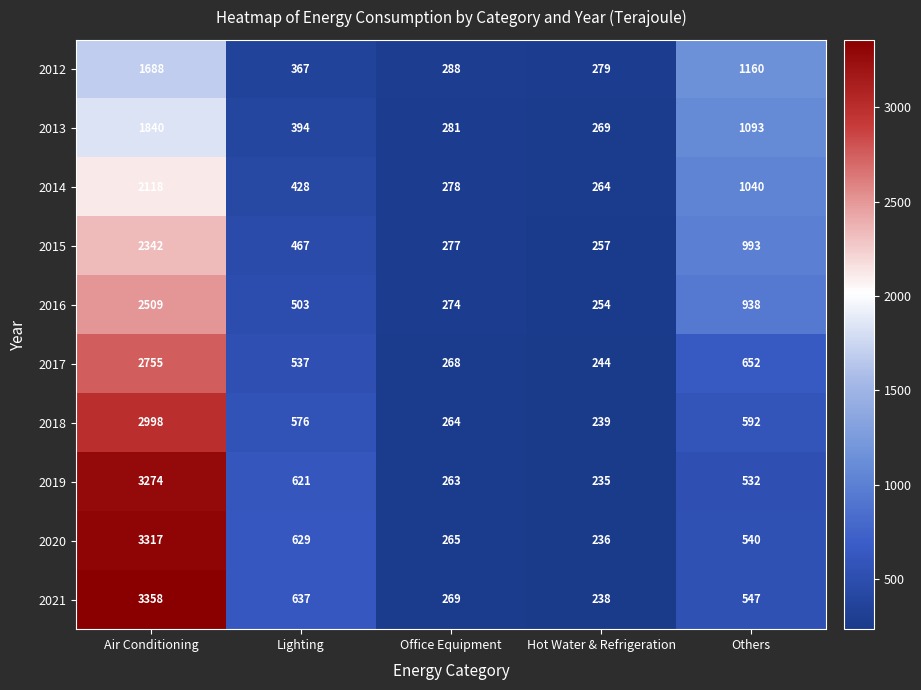

Where does the 2018 series first go above 576?

Air Conditioning